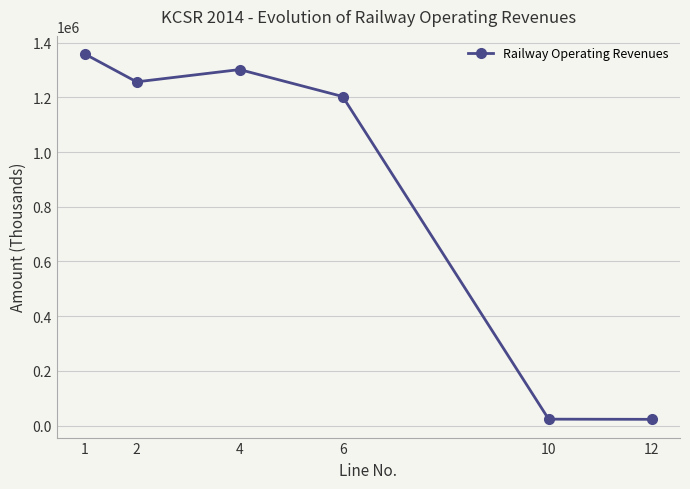

What is the average value?

860893